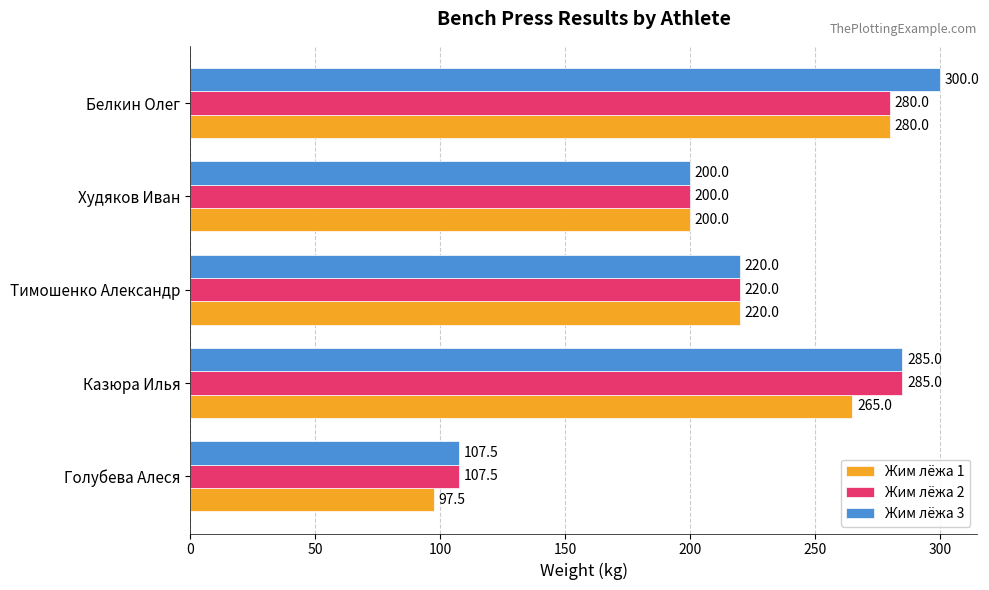

Is it true that Жим лёжа 2 equals 122.8 at Казюра Илья?

False